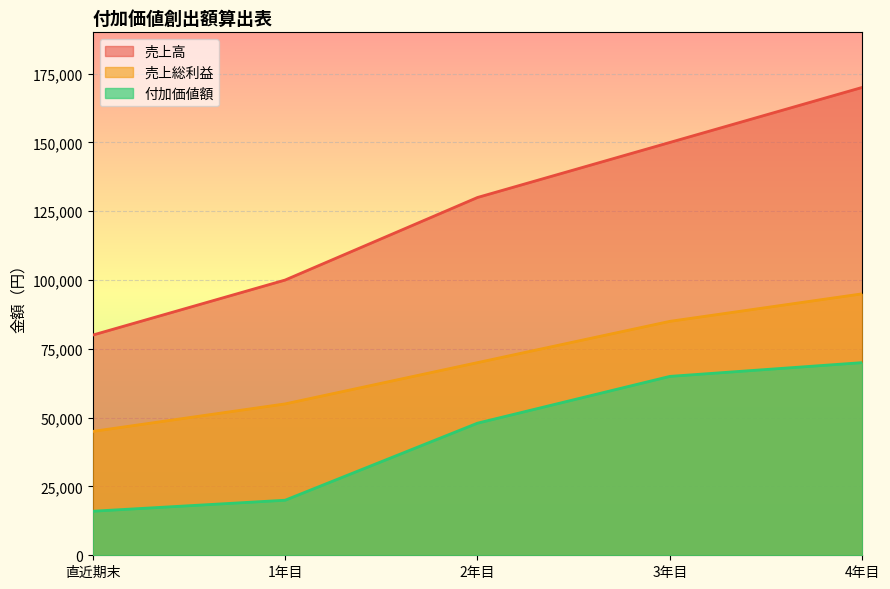

At which label does 売上高 first exceed 130000?

3年目